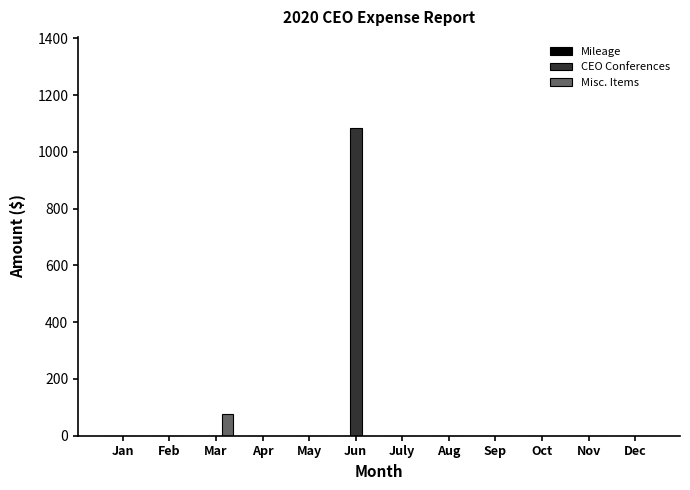

What is the sum of all CEO Conferences values?

1084.1